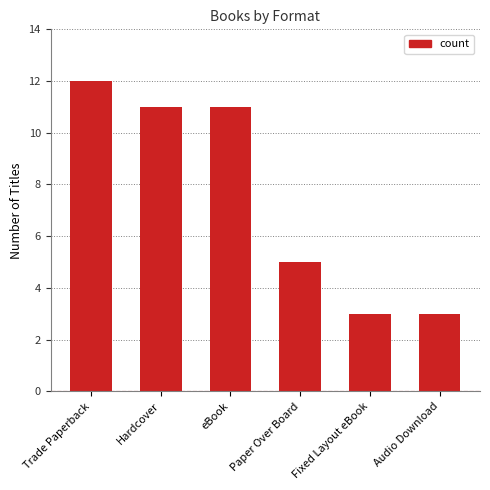

Read the value at Audio Download.

3